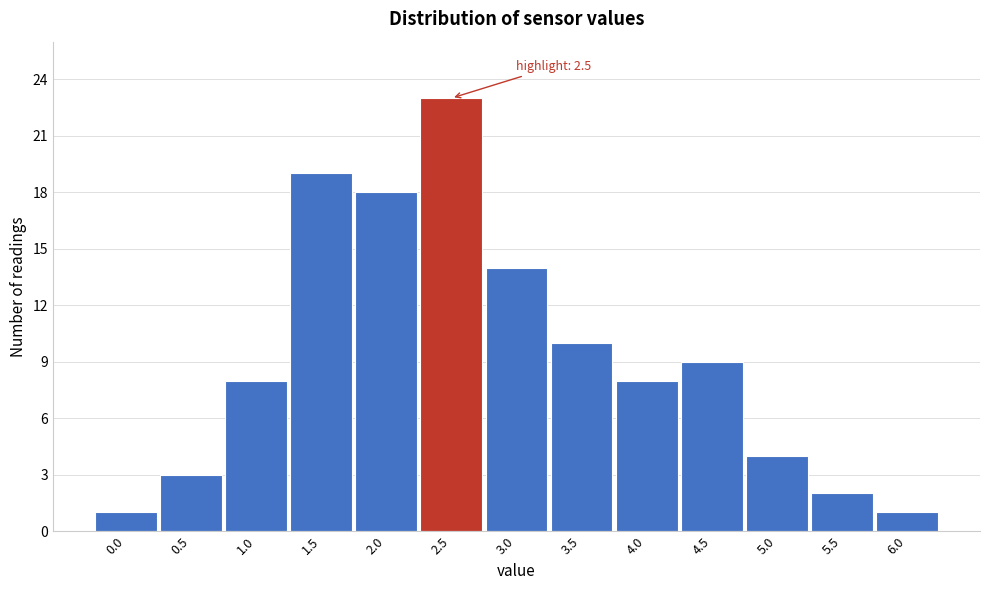

Reading left to right, transcribe all the data shown in this chart.

0.0=1	0.5=3	1.0=8	1.5=19	2.0=18	2.5=23	3.0=14	3.5=10	4.0=8	4.5=9	5.0=4	5.5=2	6.0=1